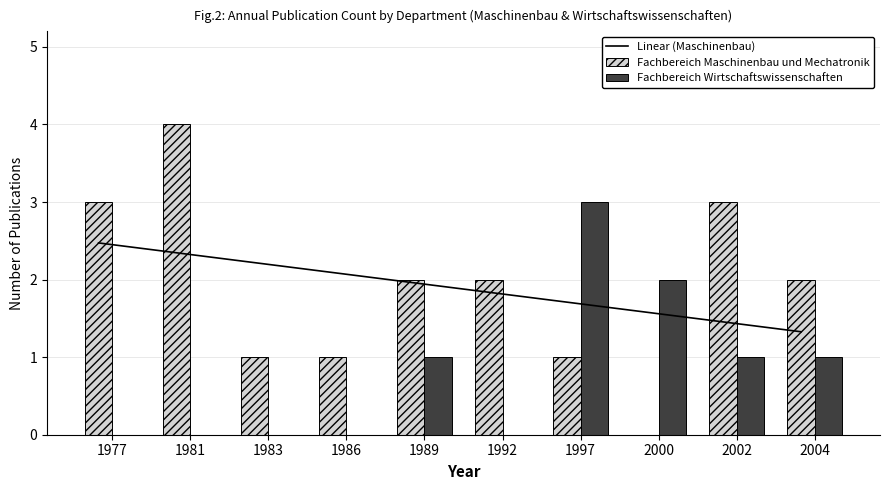

Rank the series at 1981 from highest to lowest value.

Fachbereich Maschinenbau und Mechatronik, Linear (Maschinenbau), Fachbereich Wirtschaftswissenschaften